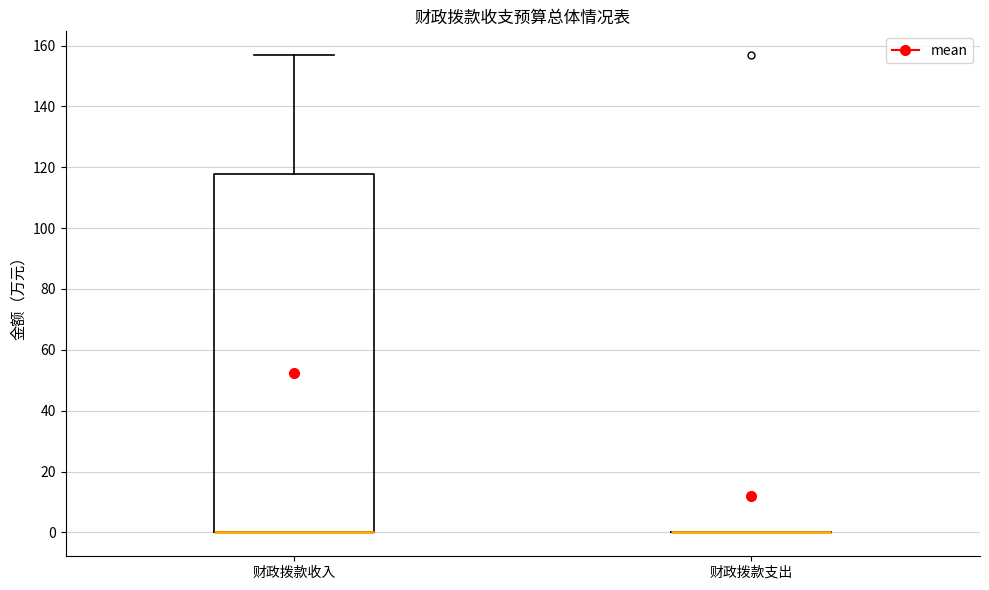

Reading left to right, transcribe this box plot: for each box, give where its median line is, the range the box spans, and where its two whiskers end, as read against the y-axis. The values are not printed on the chart, so give them approximately, as read against the axis.

财政拨款收入: median 0 (drawn on the box's lower edge), box 0 to 118, whiskers 0 to 156
财政拨款支出: box collapsed to a line at 0, whiskers 0 to 0